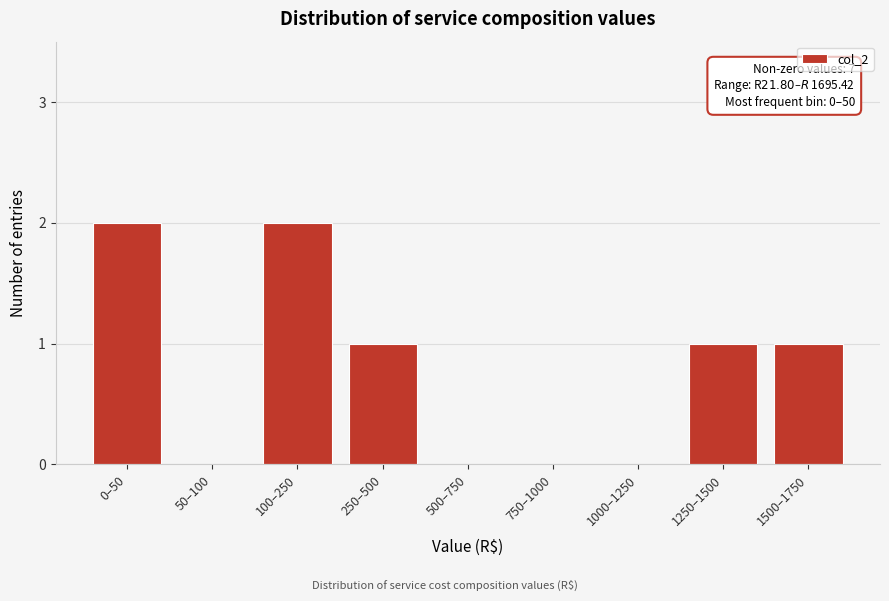

Reading right to left, what are all the values shown in this chart?

1500–1750=1	1250–1500=1	1000–1250=0	750–1000=0	500–750=0	250–500=1	100–250=2	50–100=0	0–50=2